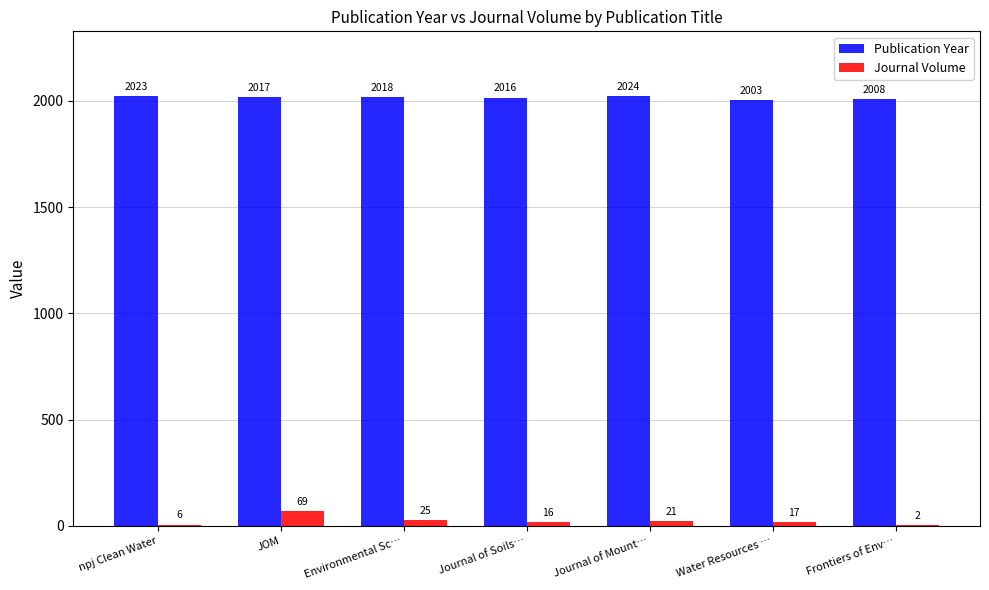

How many groups of bars are there?

7